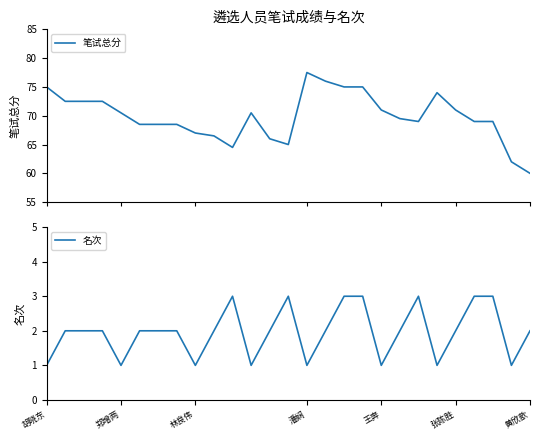

True or false: 笔试总分 and 名次 cross at least once.

False